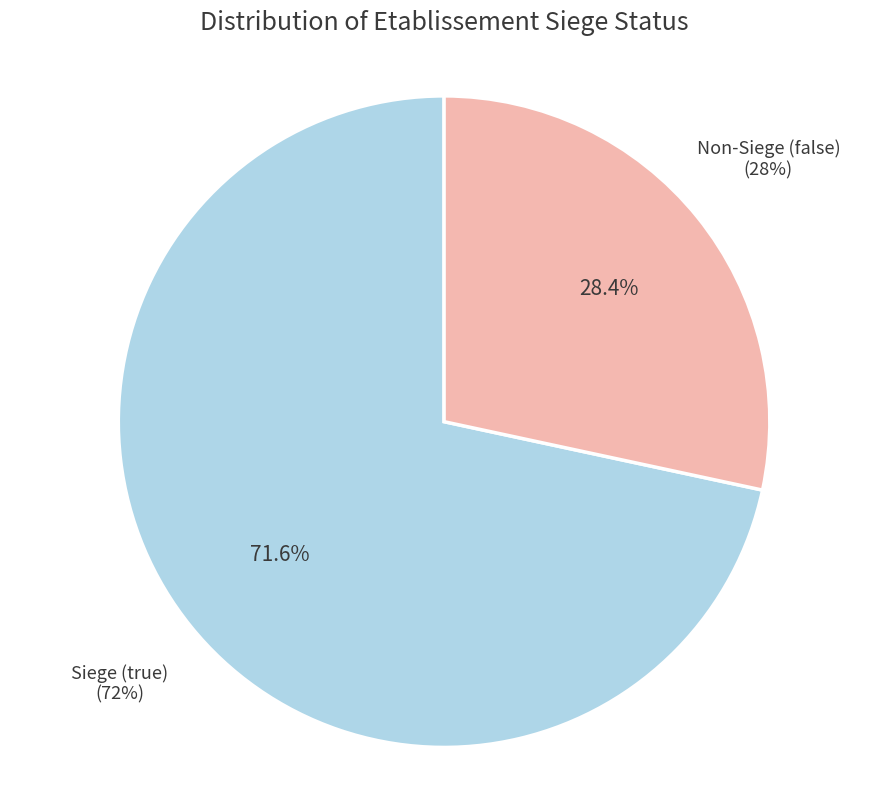

Which category has the biggest portion of the pie?

true